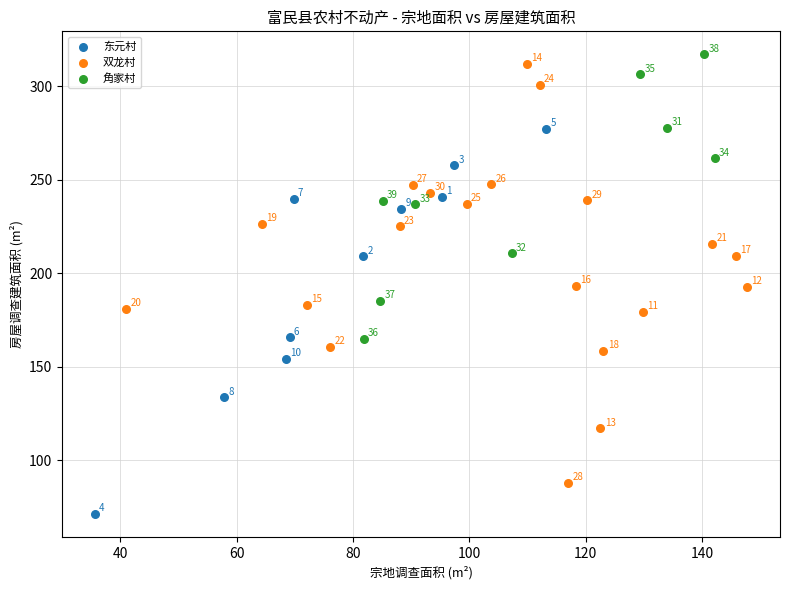

Which series contains the highest Y value?

角家村